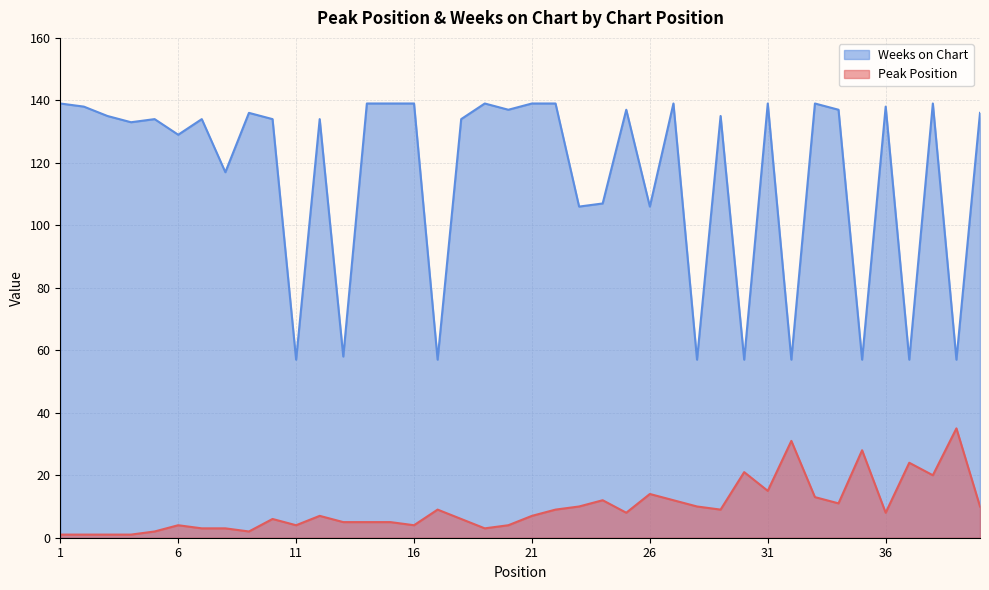

Rank the series by their maximum value, from highest to lowest.

Weeks on Chart, Peak Position